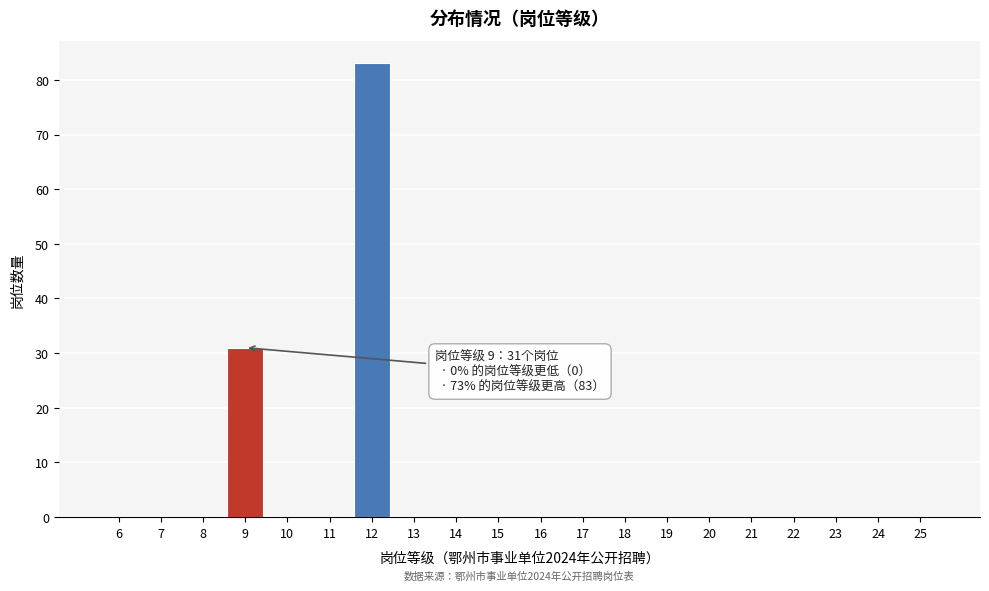

Reading left to right, what are all the values shown in this chart?

6=0	7=0	8=0	9=31	10=0	11=0	12=83	13=0	14=0	15=0	16=0	17=0	18=0	19=0	20=0	21=0	22=0	23=0	24=0	25=0